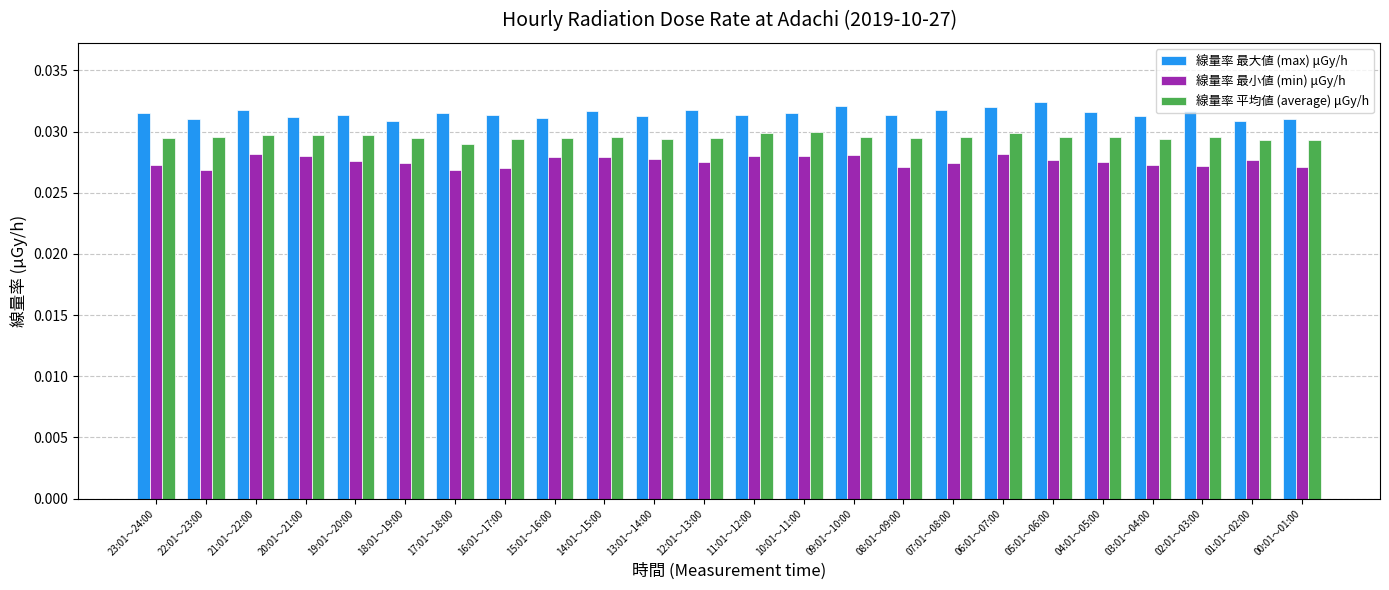

How many 線量率 最小値 (min) μGy/h values are between 0 and 1?

24